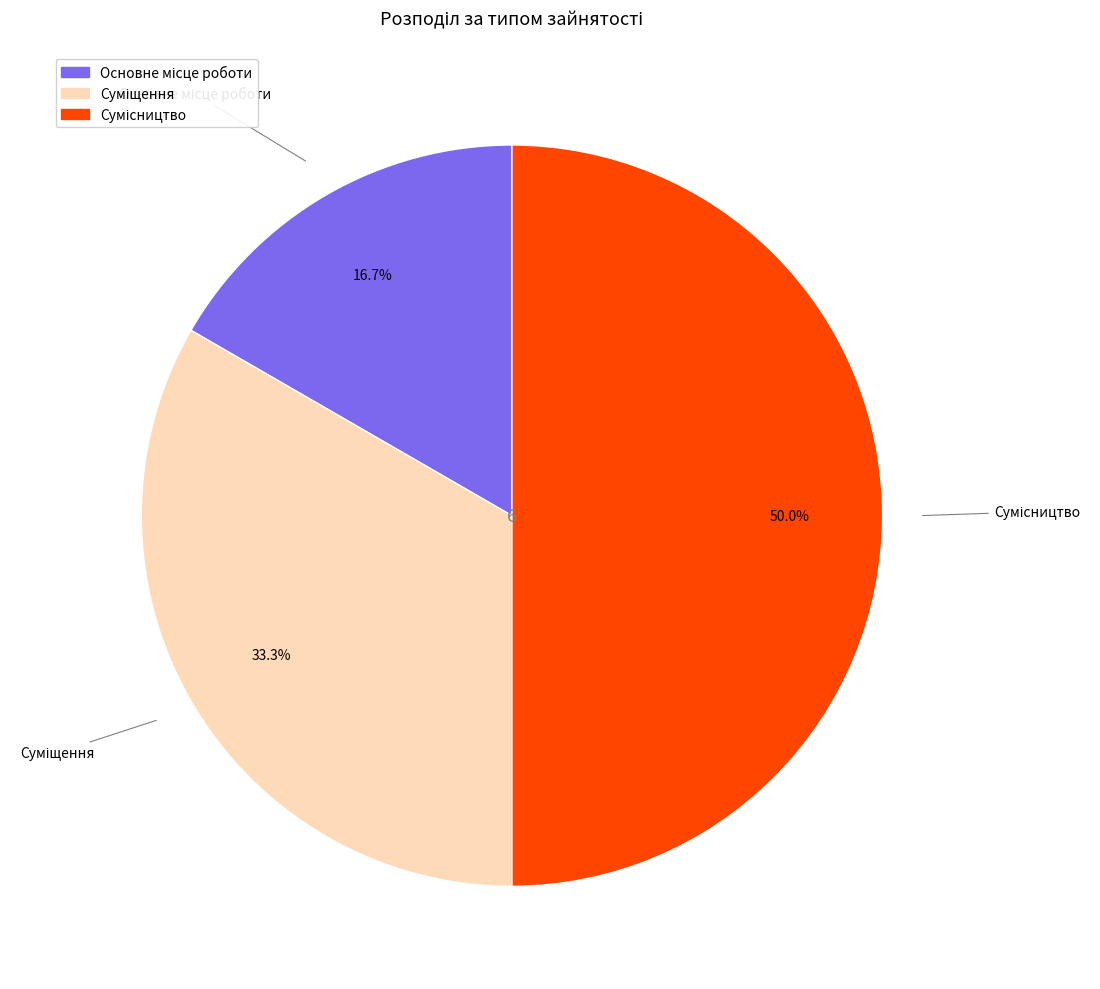

What portion of the pie excludes Основне місце роботи?

83.3%